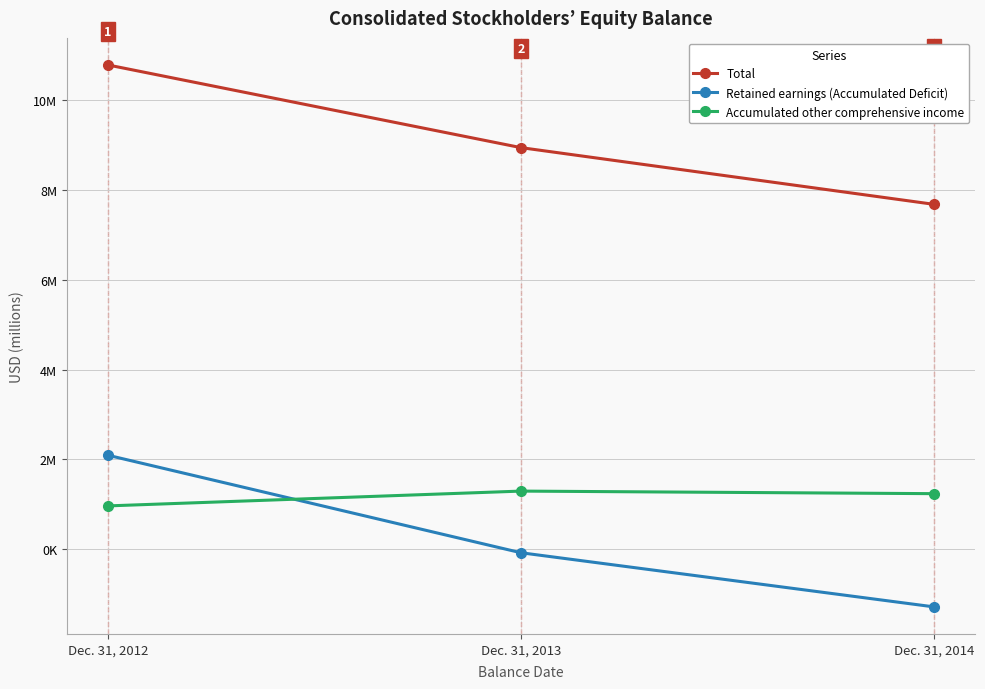

Which has a higher value, Dec. 31, 2014 or Dec. 31, 2012?

Dec. 31, 2012